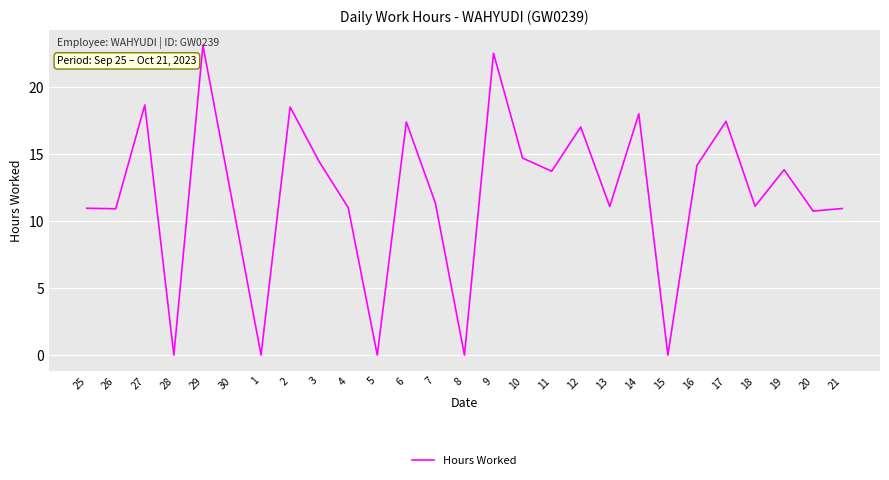

Approximately how many times larger is the value at 30 compared to 17?

0.7